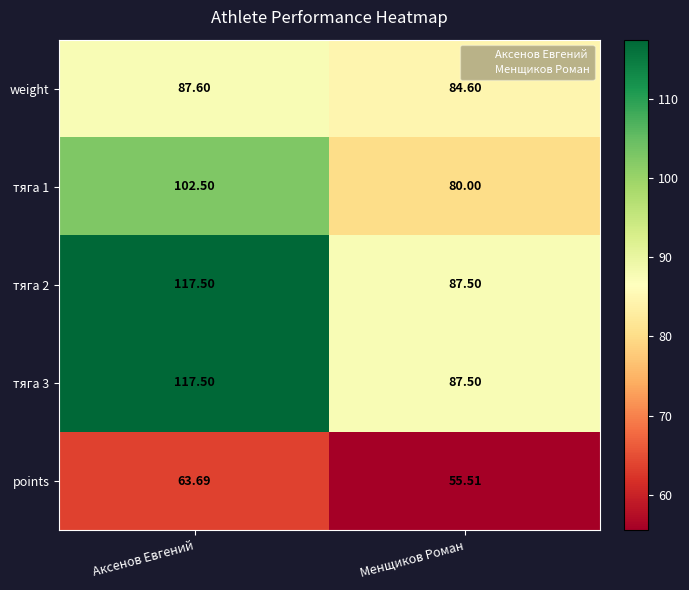

At which category is the sum across all series the highest?

Аксенов Евгений